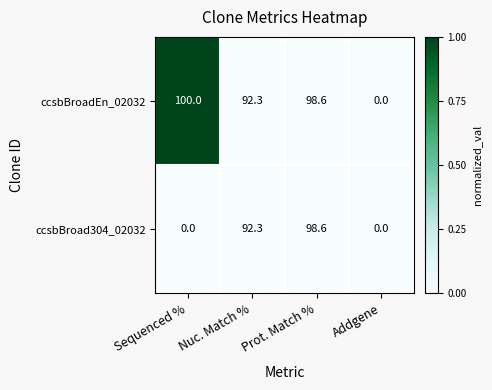

Which series has the widest spread of values?

ccsbBroadEn_02032